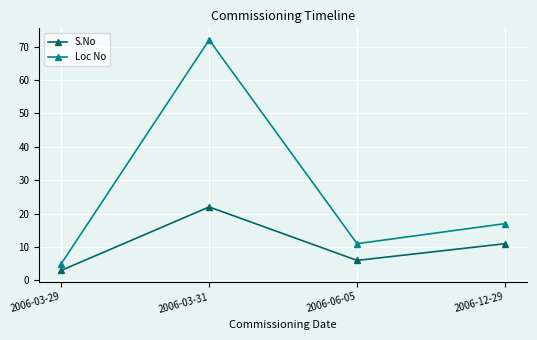

True or false: Loc No and S.No cross at least once.

False